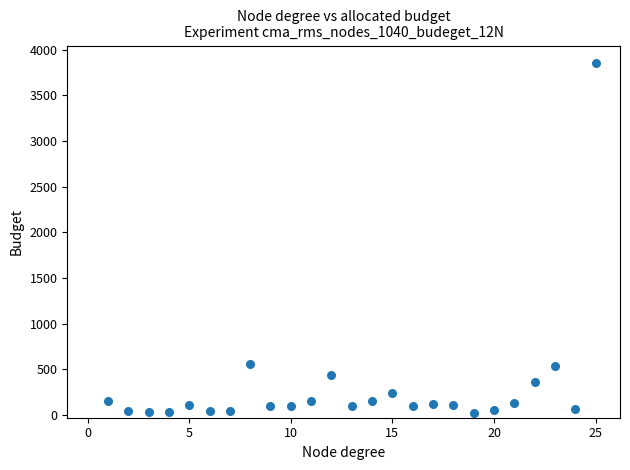

What is the range of Y values (max minus min)?

3833